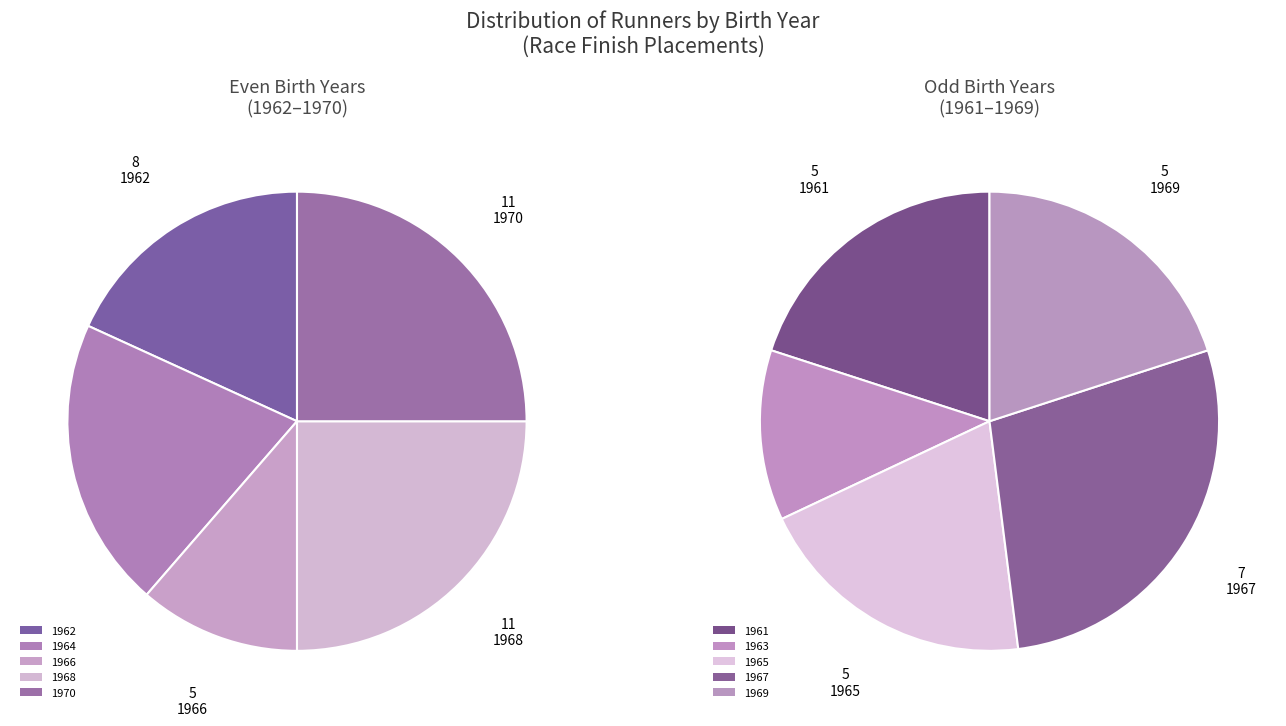

What is the largest slice in the pie chart?

1968